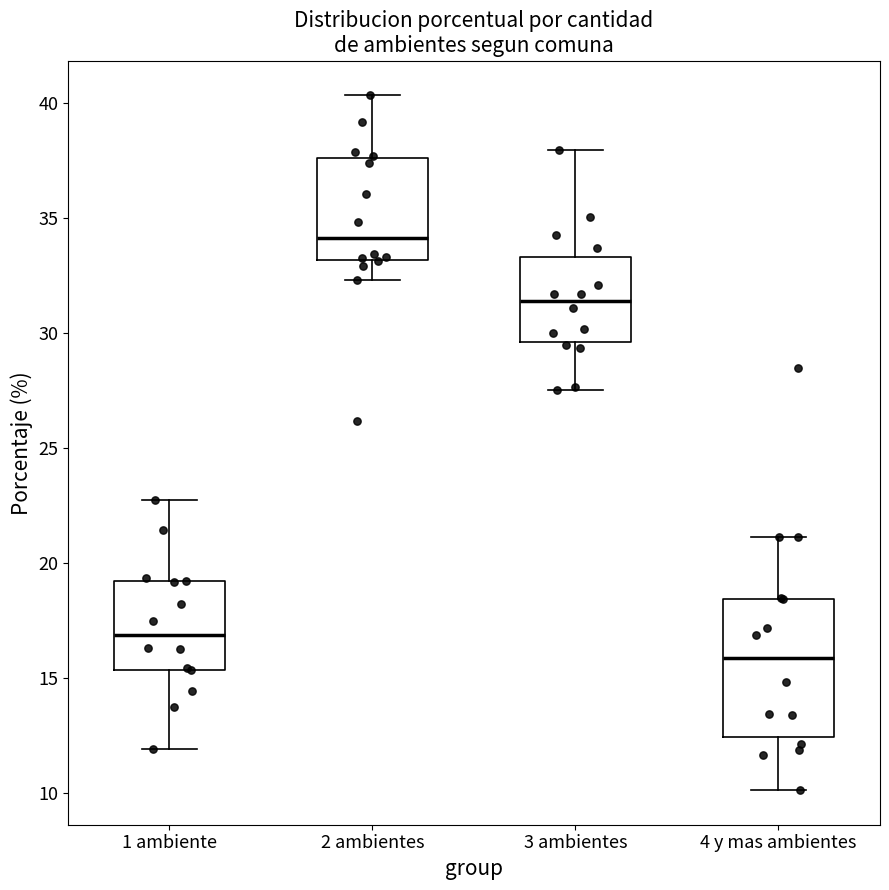

Which box is the tallest, from its lower edge to its upper edge?

4 y mas ambientes